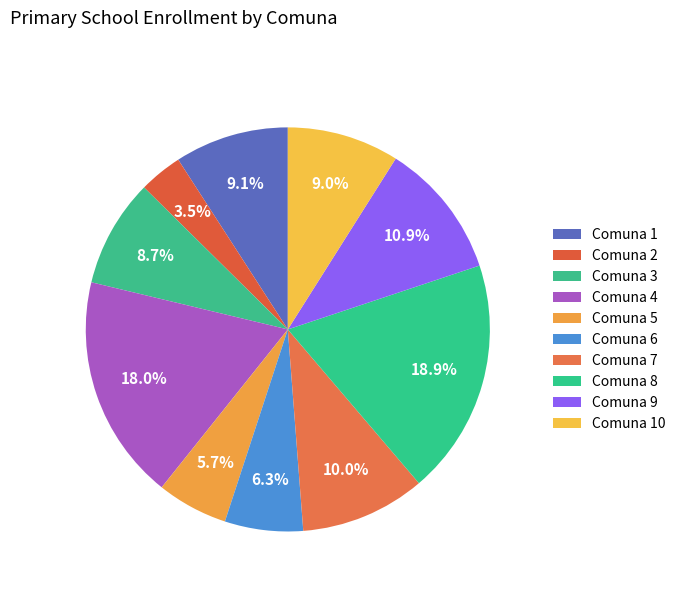

To the nearest percent, what is the average slice percentage?

10%